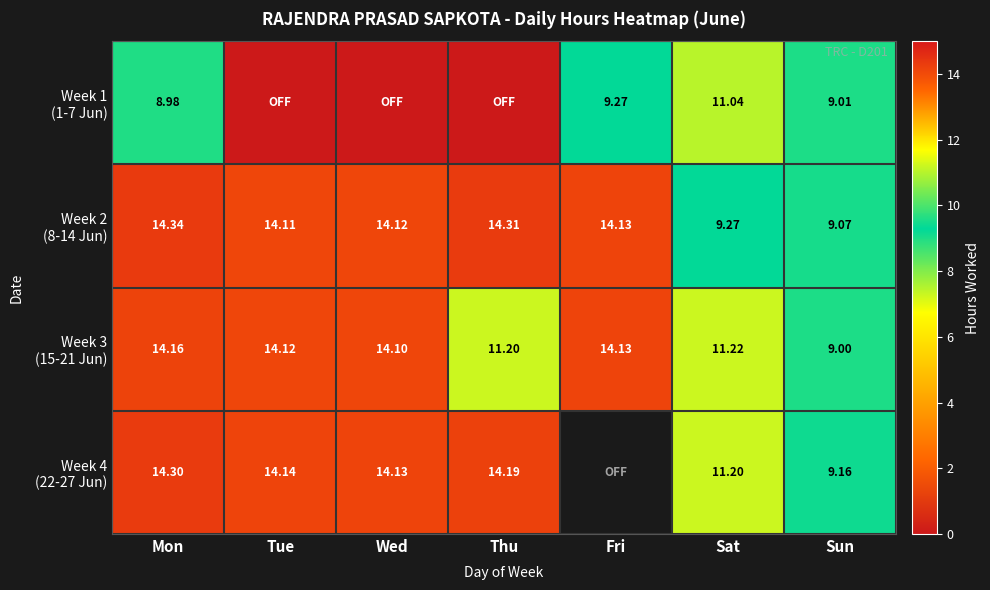

What is the total value across all series at Wed?

42.4